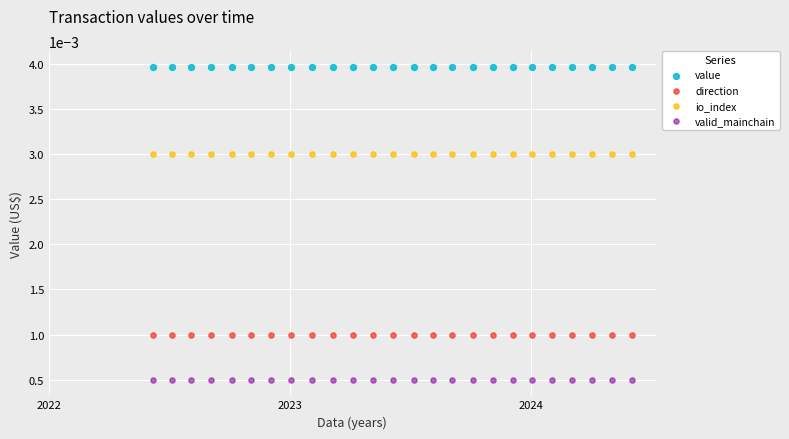

Which series contains the highest Y value?

value